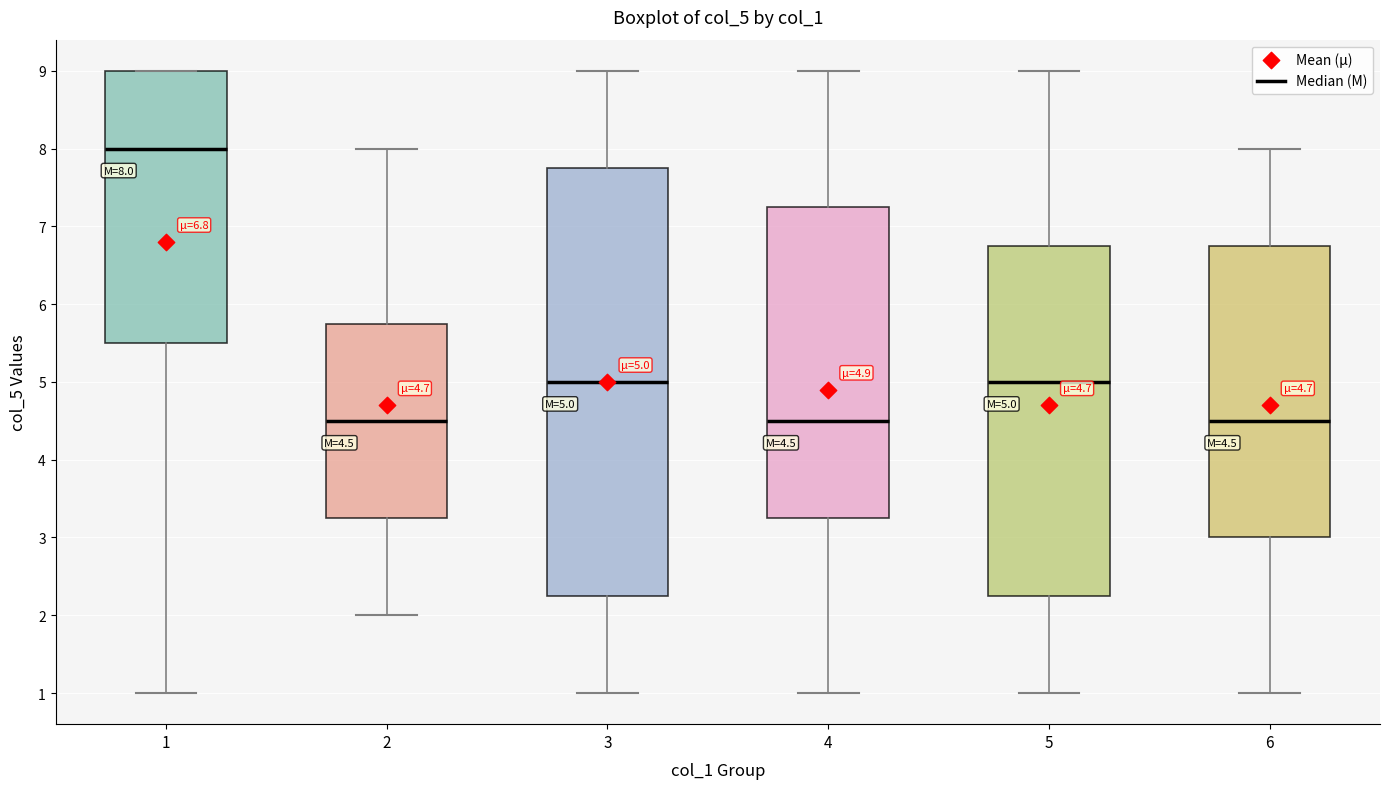

Which box is the tallest, from its lower edge to its upper edge?

3